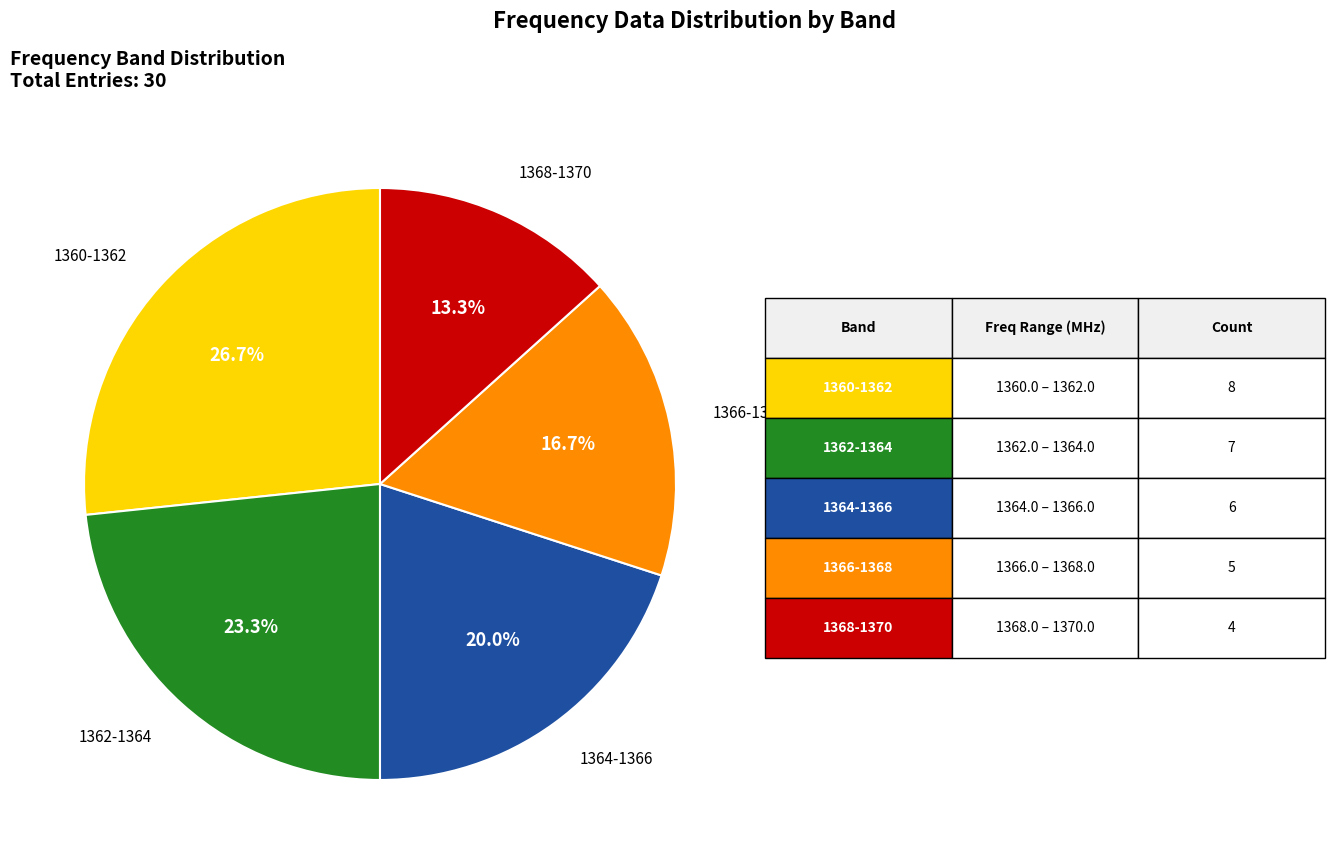

Does any single category account for the majority?

No